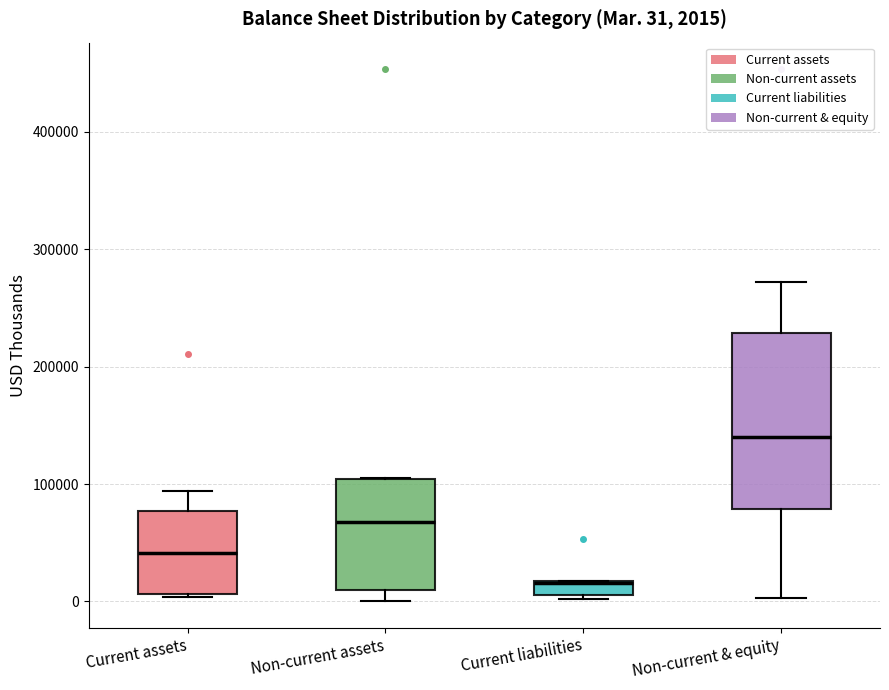

Which box has the highest median line?

Non-current & equity